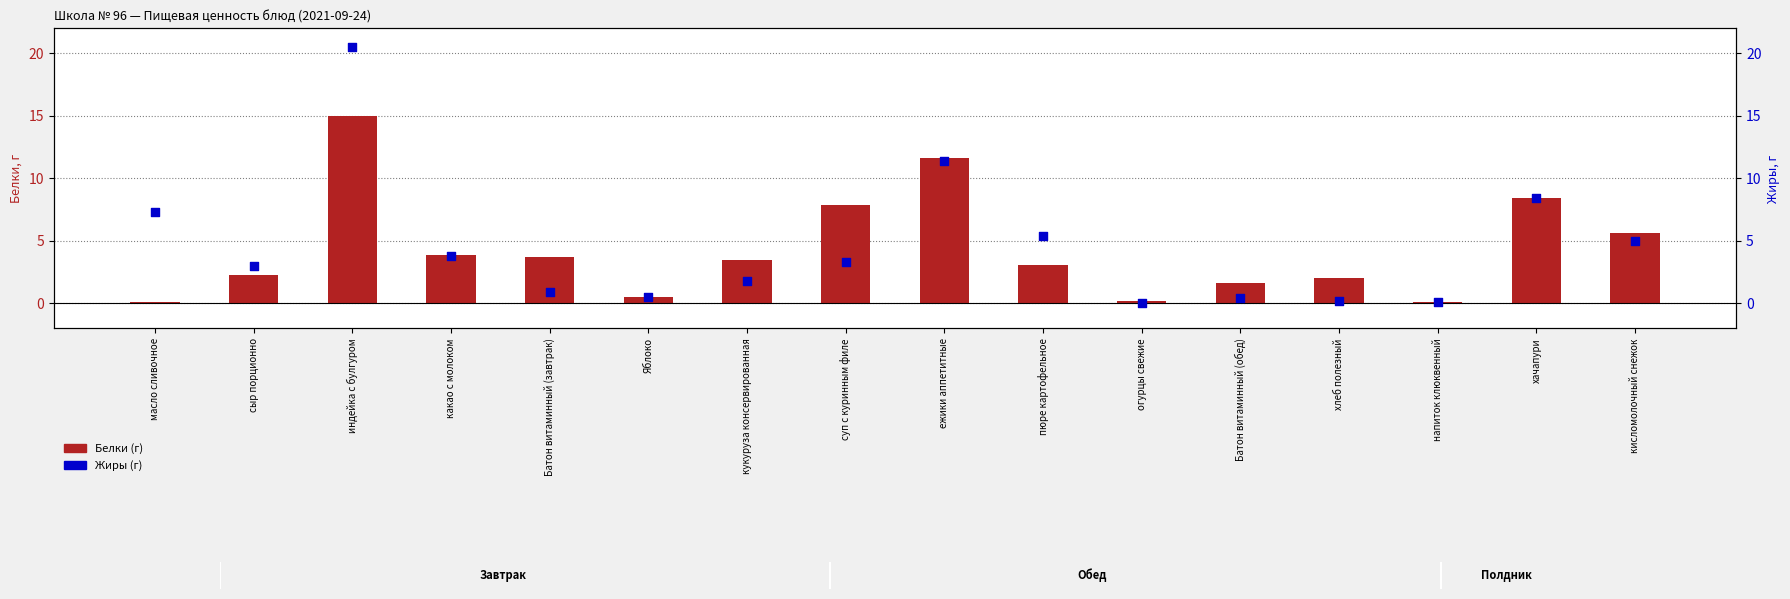

What are all the series names shown in the legend?

Белки (г), Жиры (г)